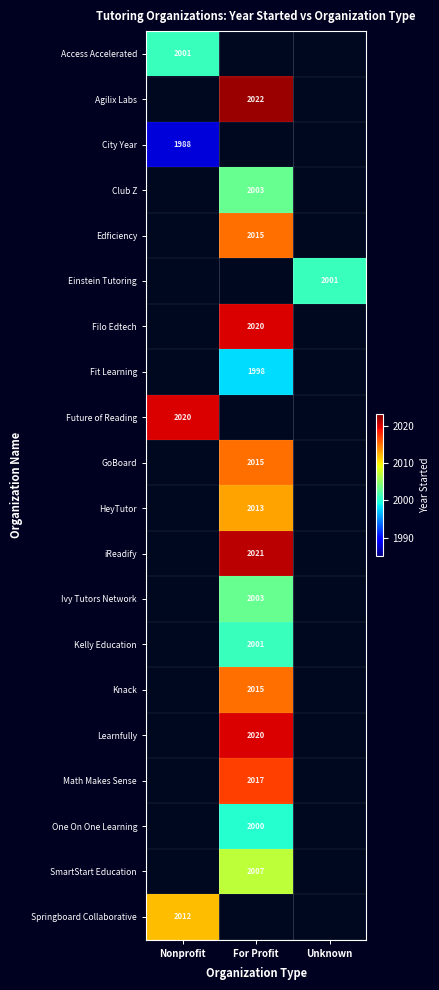

Between Nonprofit and For Profit, which is larger?

For Profit